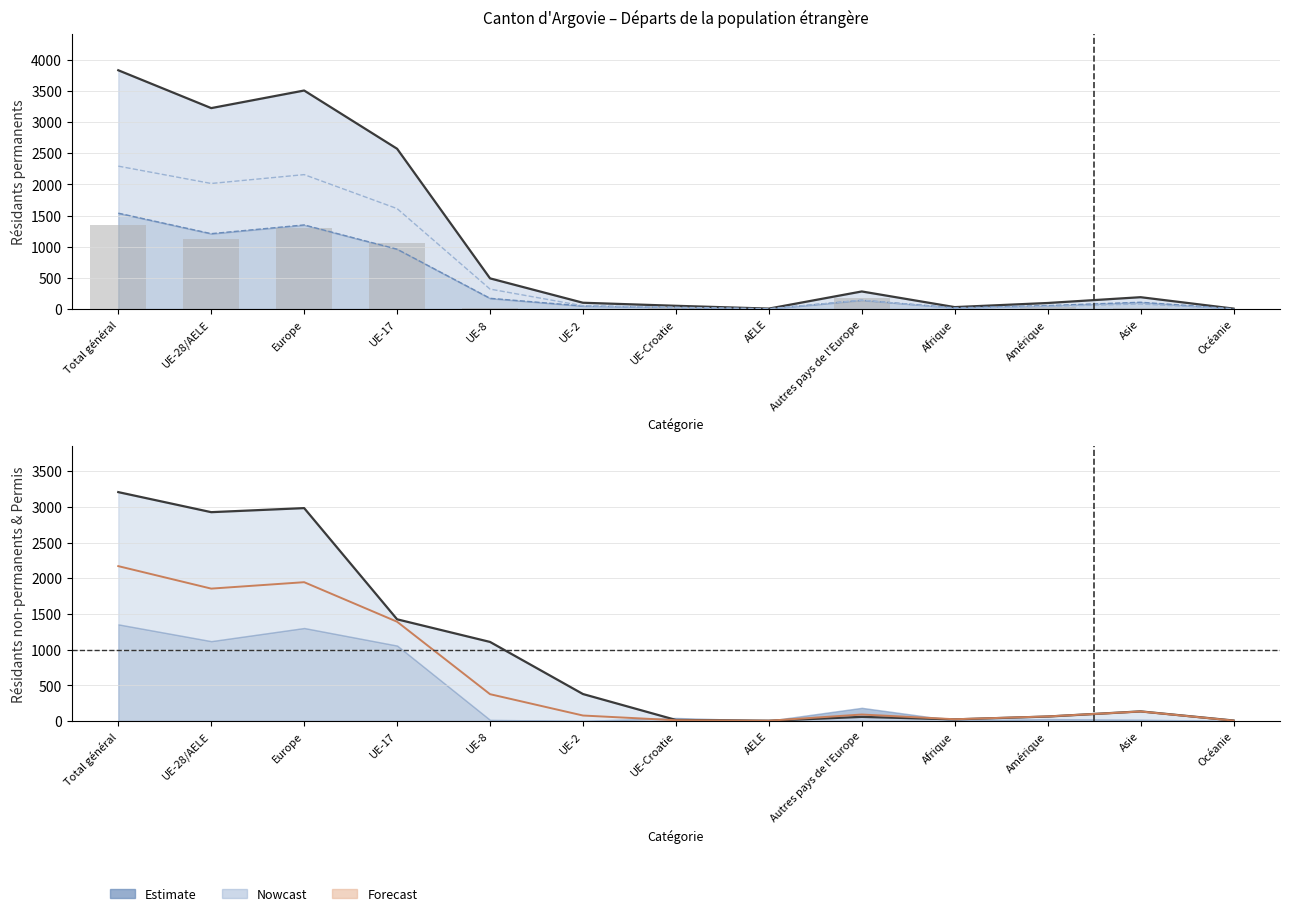

The Total (Permanent) series shows 101 at UE-2. True or false?

True